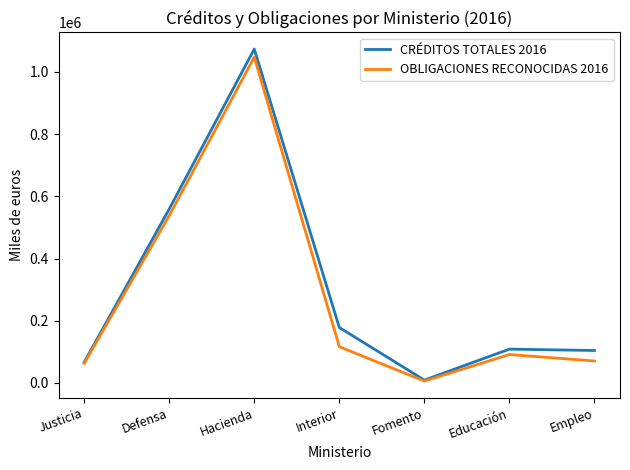

What is the difference between the highest and lowest values at Justicia?

3706